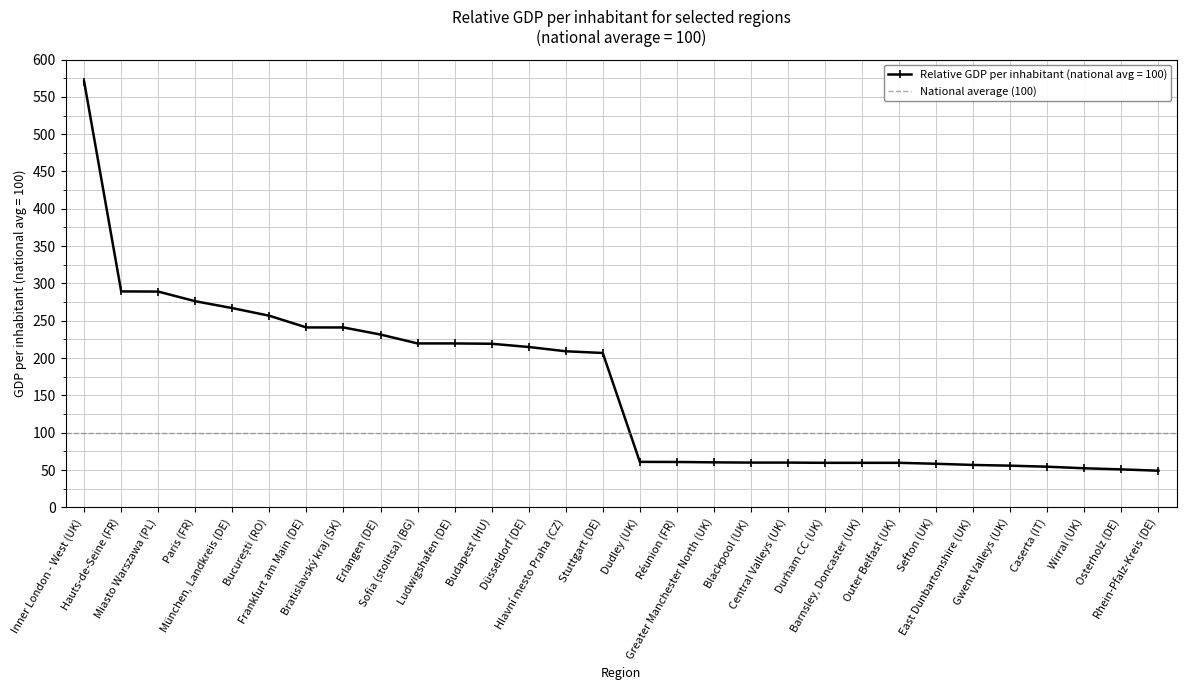

List the labels in order of value, smallest first.

Rhein-Pfalz-Kreis (DE), Osterholz (DE), Wirral (UK), Caserta (IT), Gwent Valleys (UK), East Dunbartonshire (UK), Sefton (UK), Durham CC (UK), Barnsley, Doncaster (UK), Outer Belfast (UK), Blackpool (UK), Central Valleys (UK), Greater Manchester North (UK), Réunion (FR), Dudley (UK), Stuttgart (DE), Hlavní mesto Praha (CZ), Düsseldorf (DE), Budapest (HU), Sofia (stolitsa) (BG), Ludwigshafen (DE), Erlangen (DE), Bratislavský kraj (SK), Frankfurt am Main (DE), București (RO), München, Landkreis (DE), Paris (FR), Miasto Warszawa (PL), Hauts-de-Seine (FR), Inner London - West (UK)